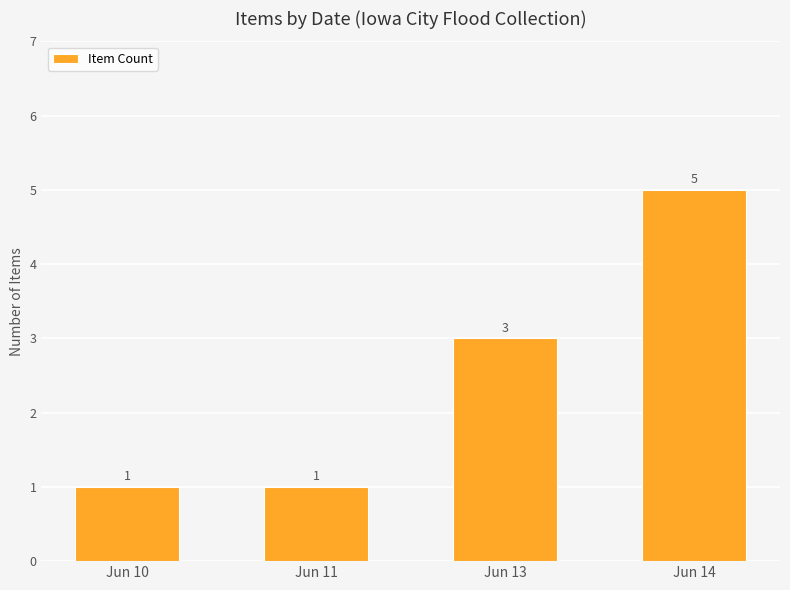

Reading left to right, what are all the values shown in this chart?

Jun 10=1	Jun 11=1	Jun 13=3	Jun 14=5